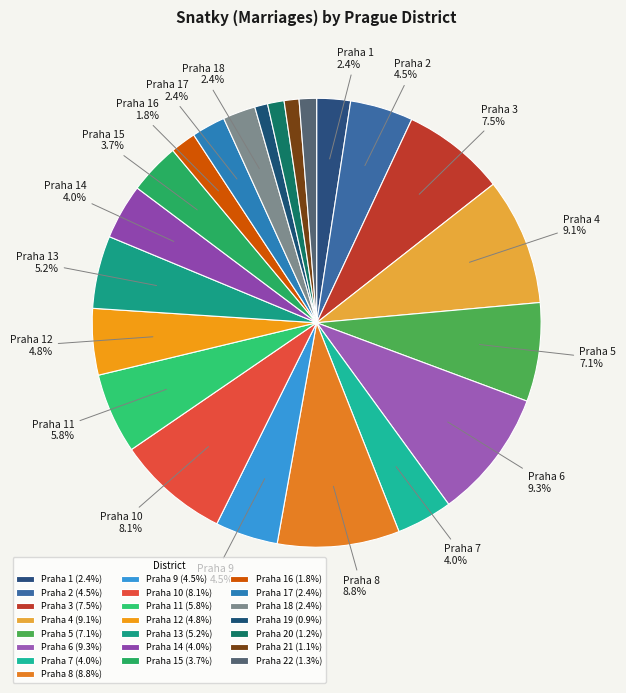

How many segments does this pie chart have?

22